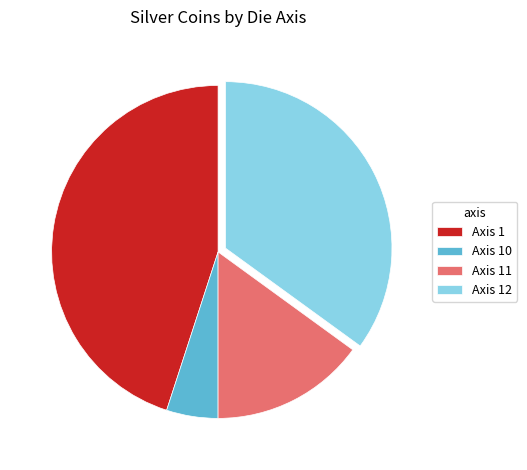

Approximately how many times larger is the value at Axis 12 compared to Axis 11?

2.3